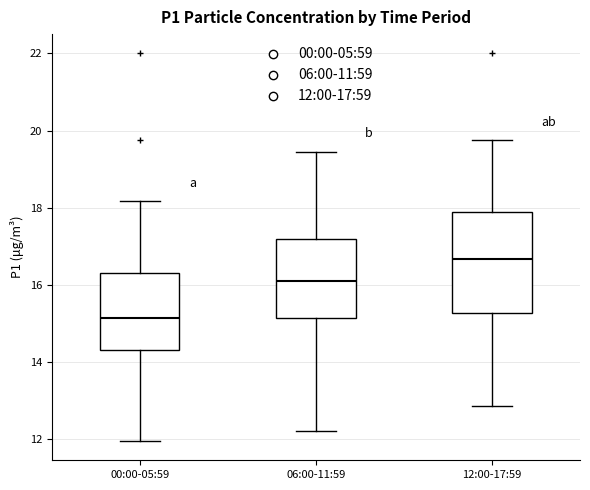

Reading left to right, read every box against the y-axis: the position of its median line, the range the box covers, and the ends of its whiskers. The values are not printed on the chart, so give them approximately, as read against the axis.

00:00-05:59: median 15.2, box 14.4 to 16.4, whiskers 12.0 to 18.2
06:00-11:59: median 16.2, box 15.2 to 17.2, whiskers 12.2 to 19.4
12:00-17:59: median 16.6, box 15.2 to 18.0, whiskers 12.8 to 19.8